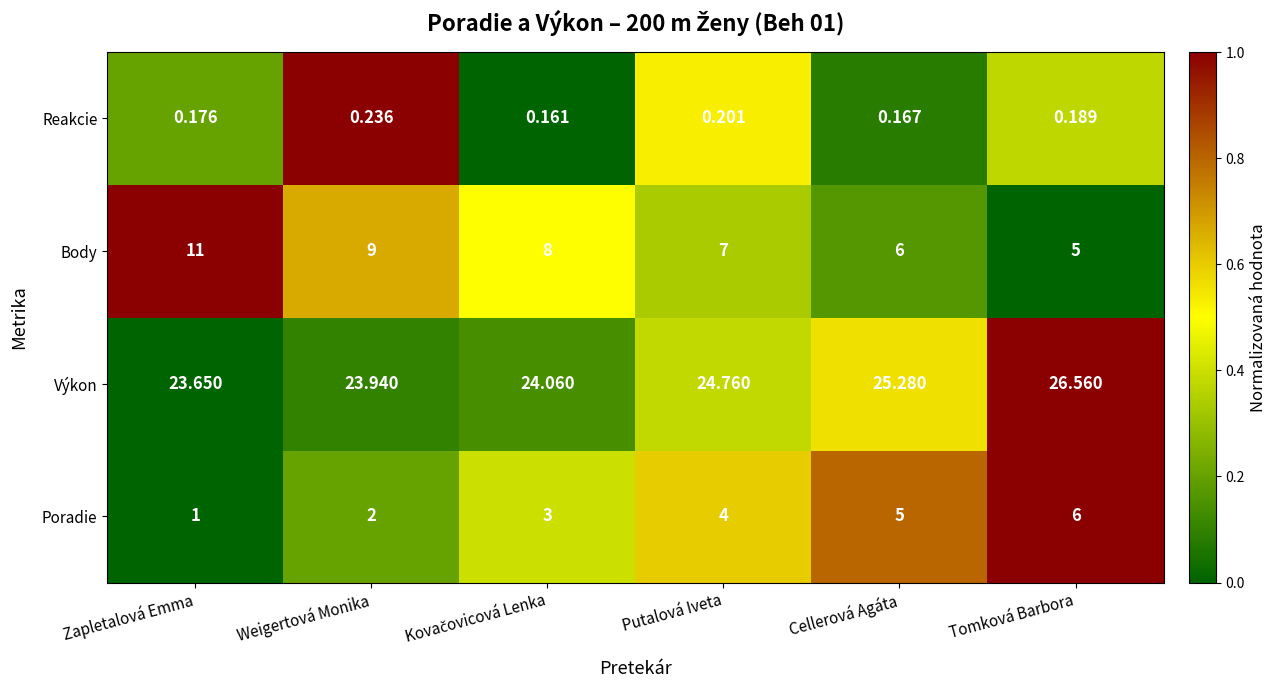

Which series has the largest total across all categories?

Výkon